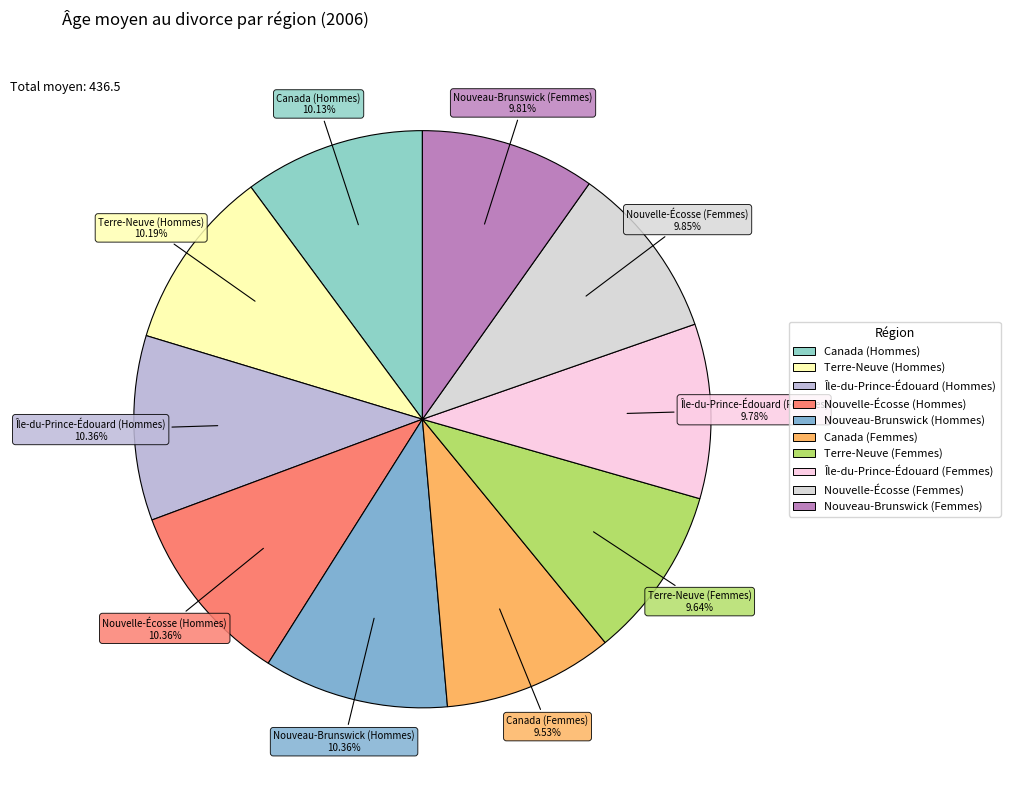

What is the ratio of the value at Île-du-Prince-Édouard (Femmes) to the value at Canada (Hommes)?

1.0